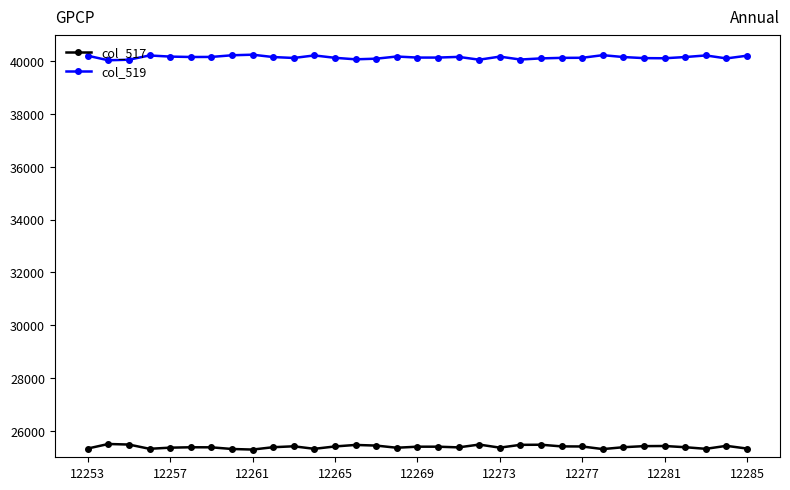

What is the value of the col_519 point at the 11th from the left?

40119